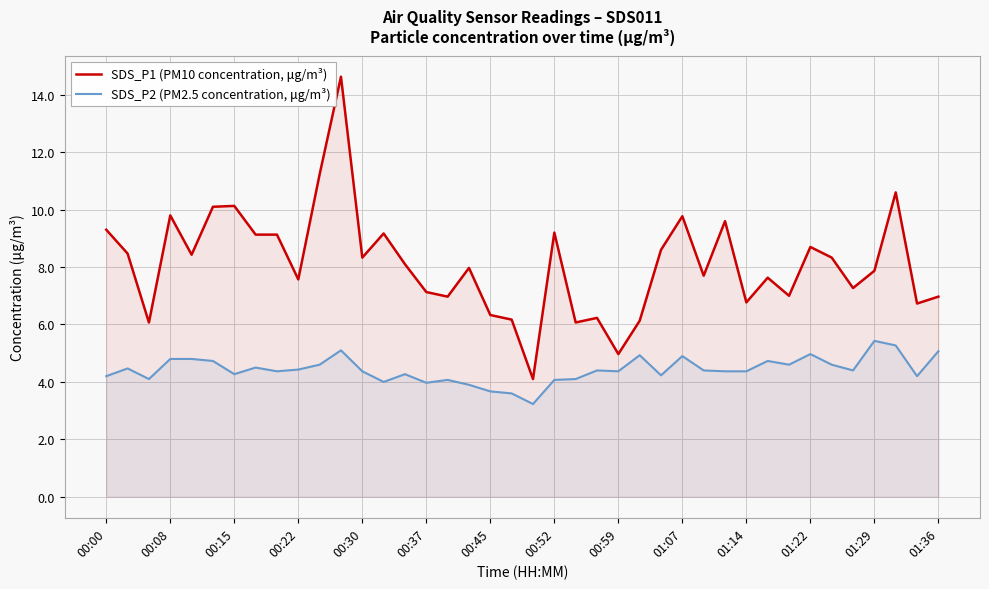

What is the highest value of the SDS_P2 (PM2.5 concentration, μg/m³) series?

5.4